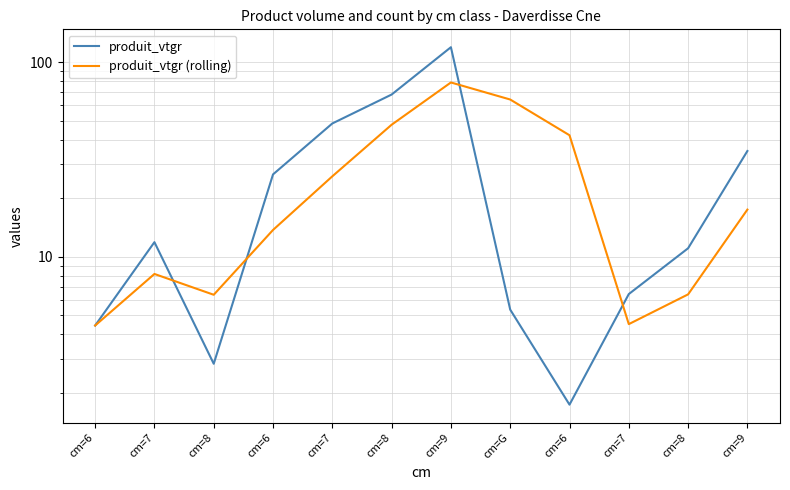

What is the label of the 10th point from the left?

cm=7